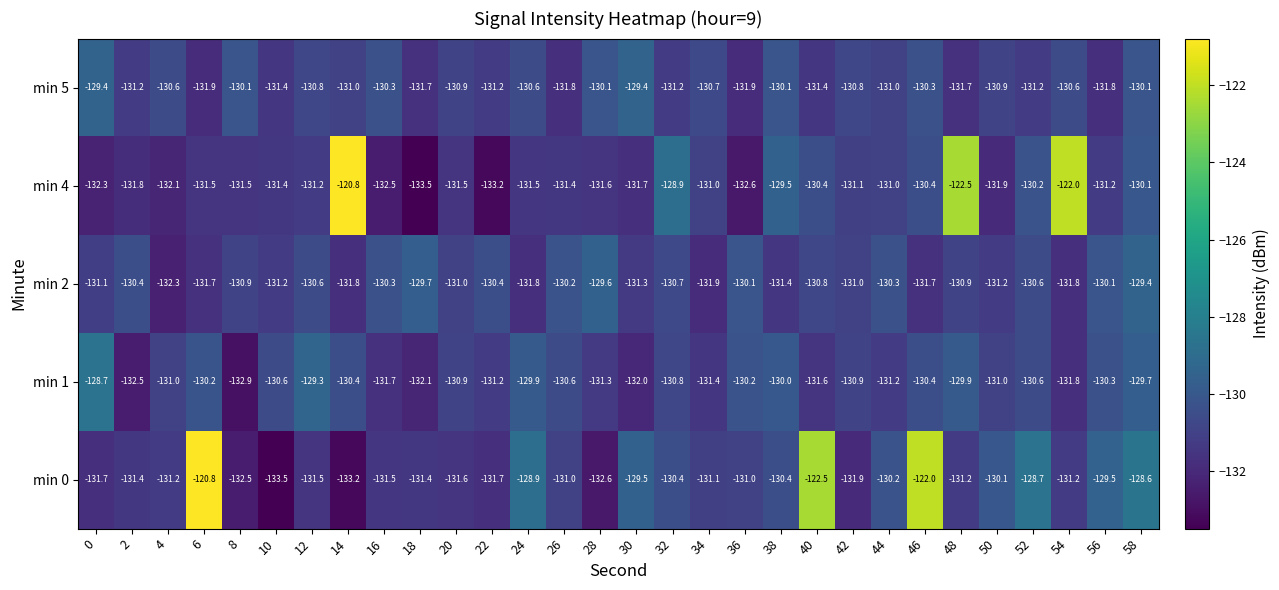

How many series are shown in this chart?

5